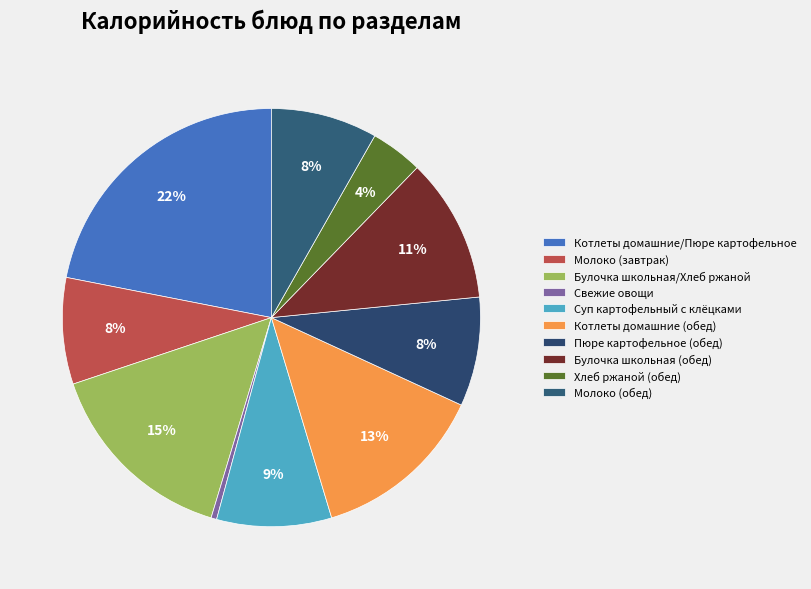

How many segments does this pie chart have?

10